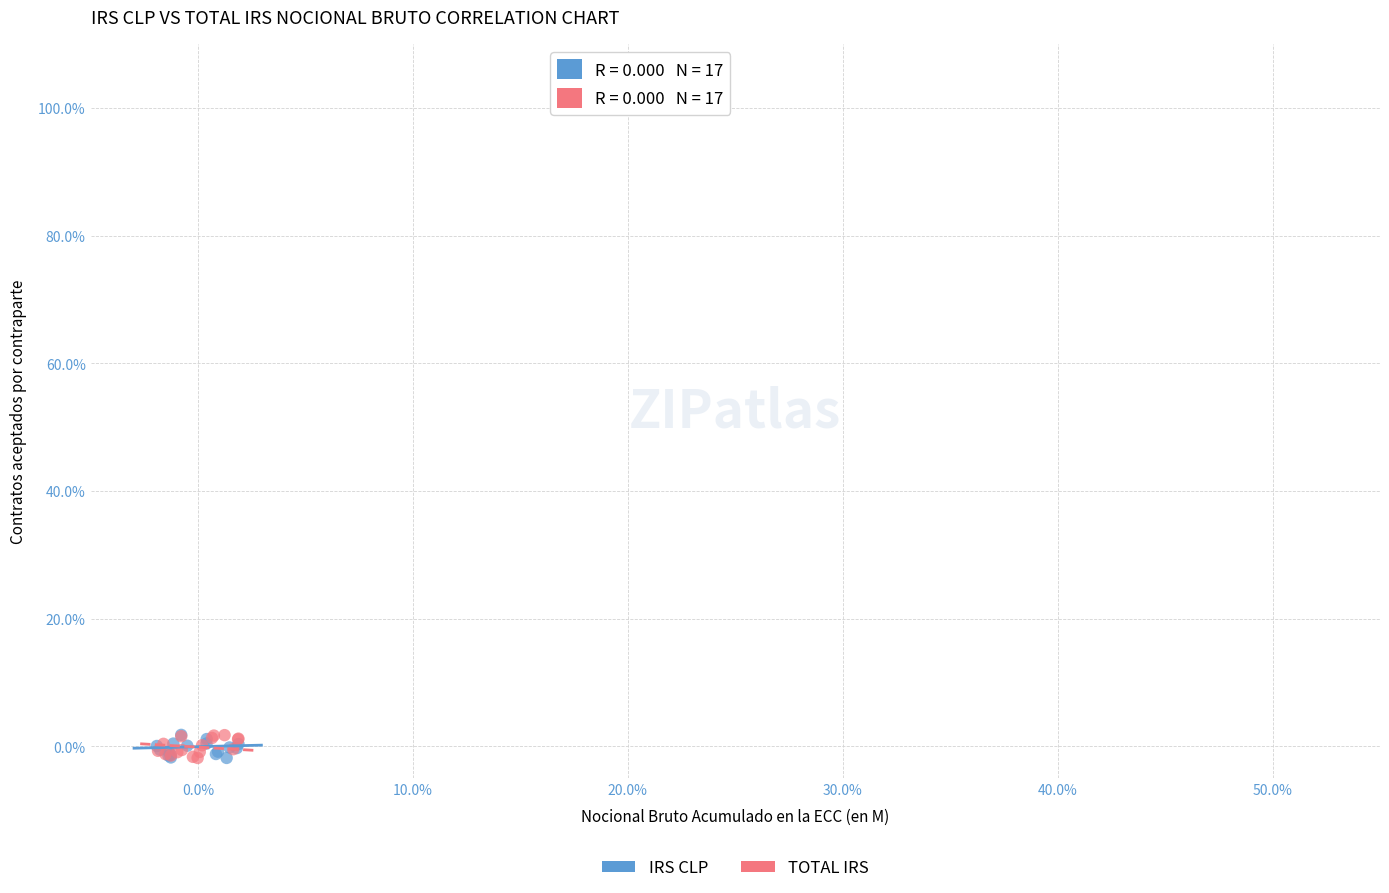

What are all the series names shown in the legend?

IRS CLP, TOTAL IRS